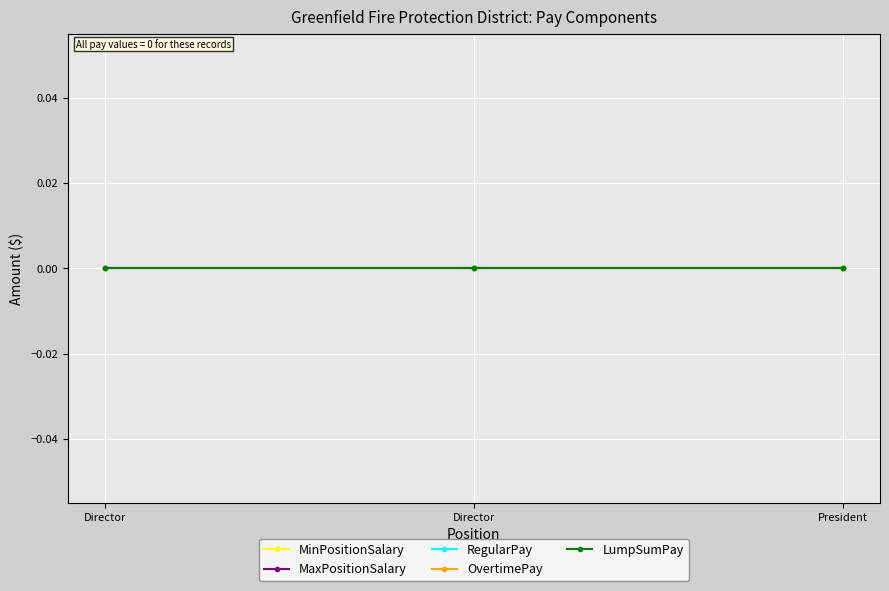

What is the label of the 1st point from the right?

President